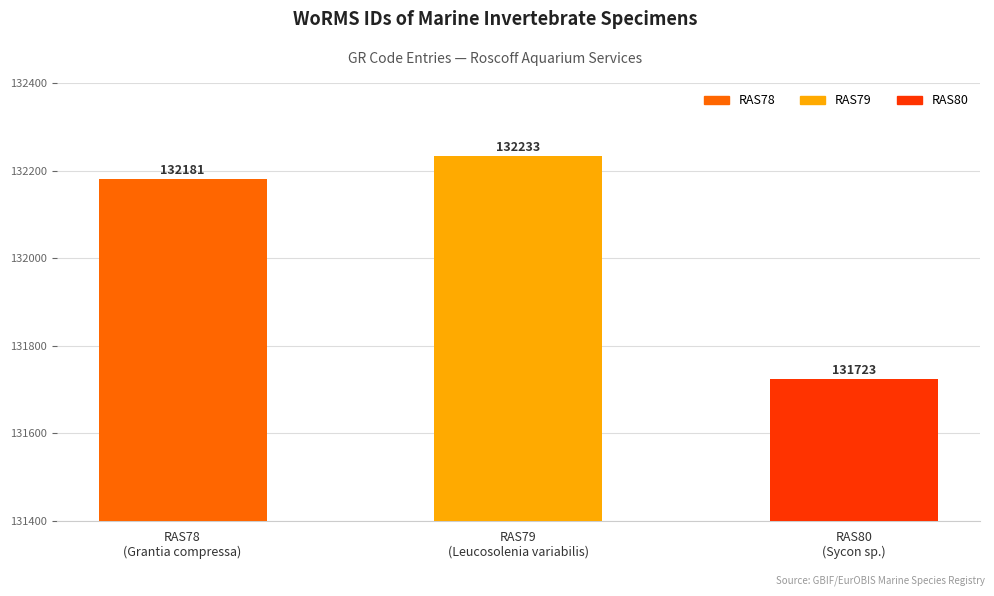

Rank the categories by value from highest to lowest.

RAS79
(Leucosolenia variabilis), RAS78
(Grantia compressa), RAS80
(Sycon sp.)